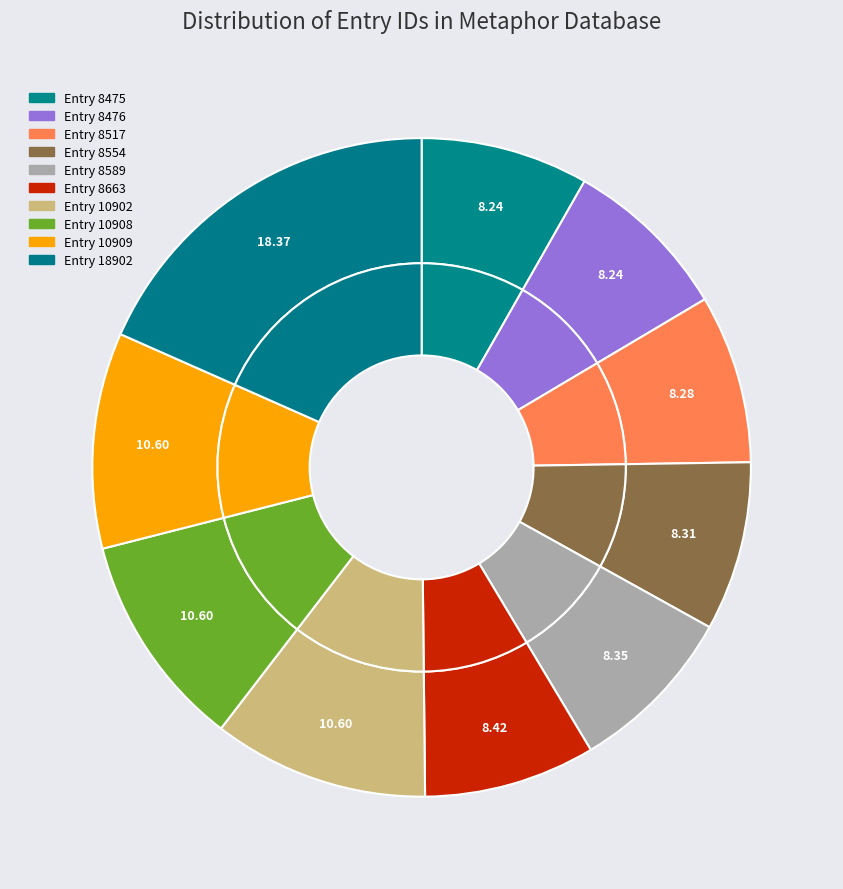

Is there a majority slice in this chart?

No